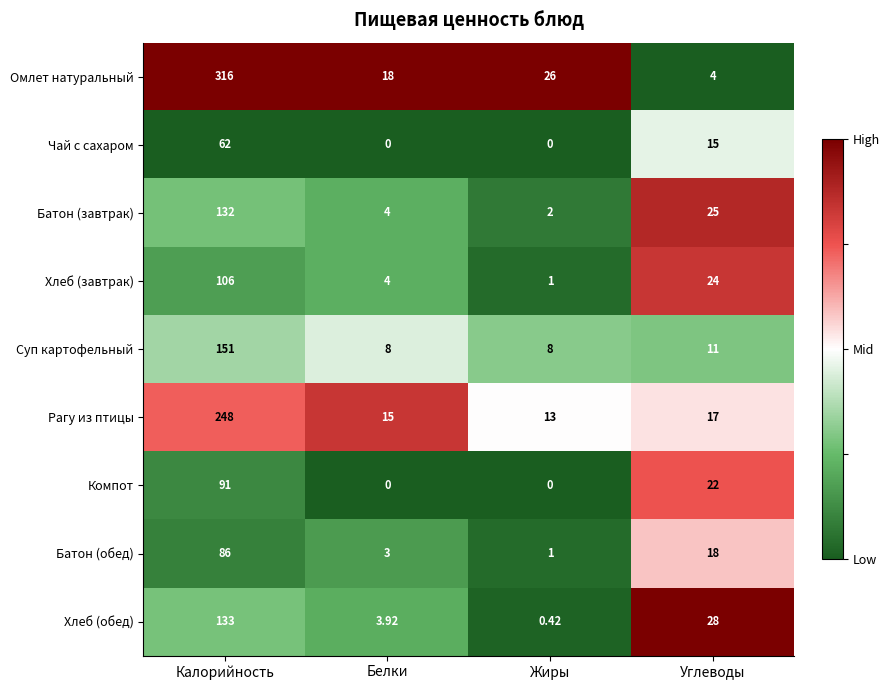

Which series has the largest range (max minus min)?

Омлет натуральный